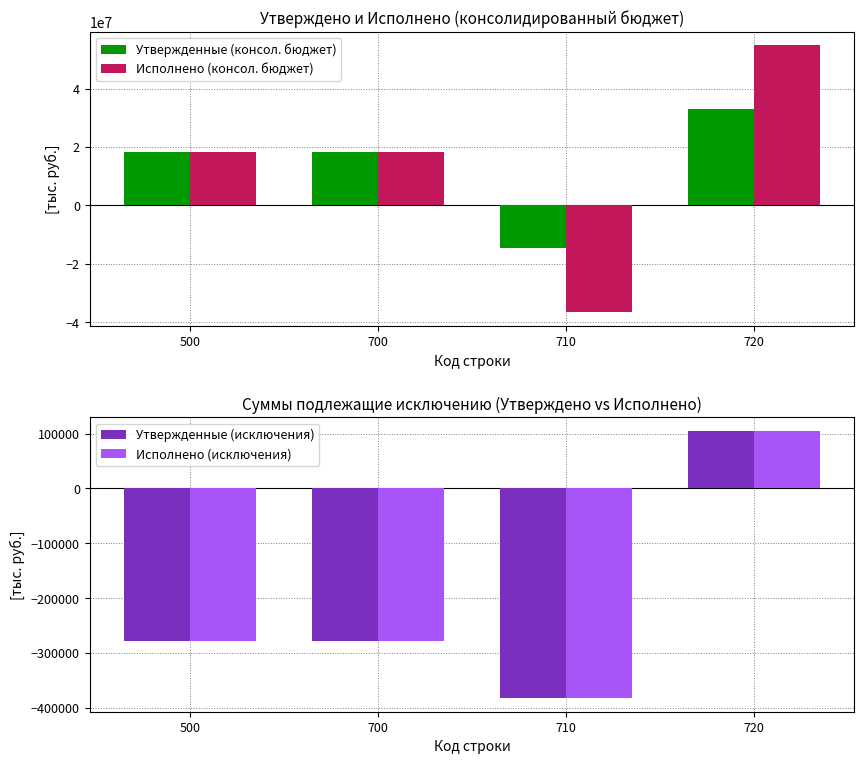

Reading left to right, transcribe all the data shown in this chart.

Утвержденные (консол. бюджет): 500=18303370.0	700=18303370.0	710=-14675750.0	720=32979120.0
Исполнено (консол. бюджет): 500=18298069.2	700=18298069.2	710=-36617538.6	720=54915607.8
Утвержденные (исключения): 500=-277900.0	700=-277900.0	710=-382800.0	720=104900.0
Исполнено (исключения): 500=-277806.1	700=-277806.1	710=-382706.1	720=104900.0